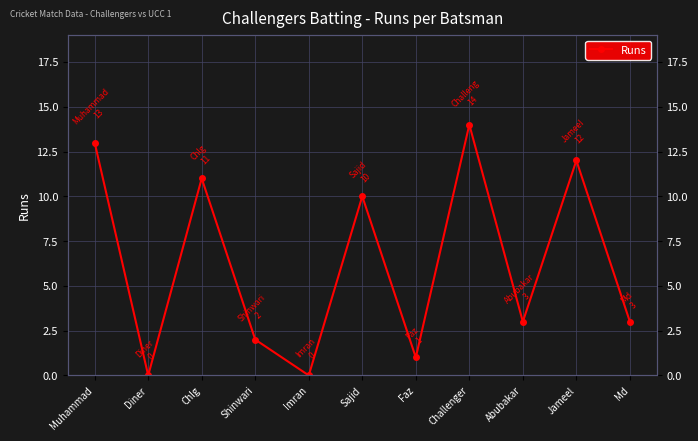

True or false: the data has more than 0 interior local peaks.

True